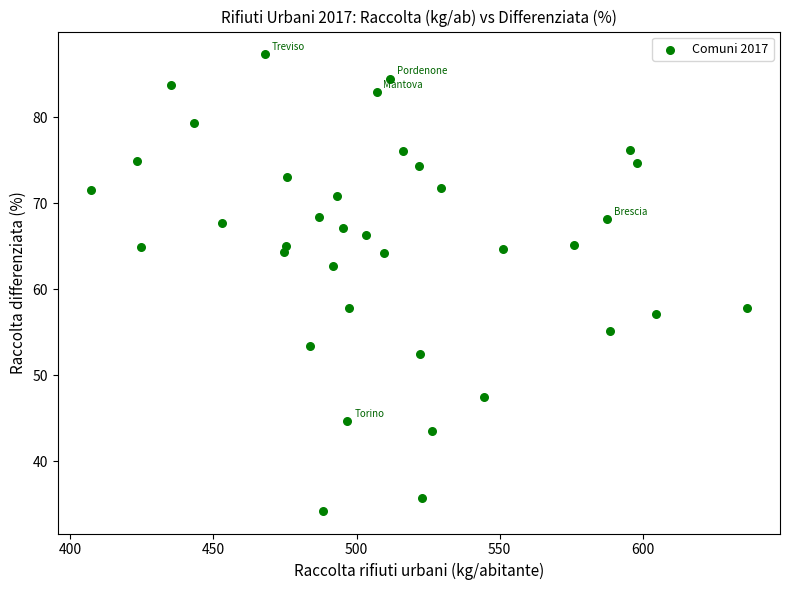

What is the range of X values (max minus min)?

229.4